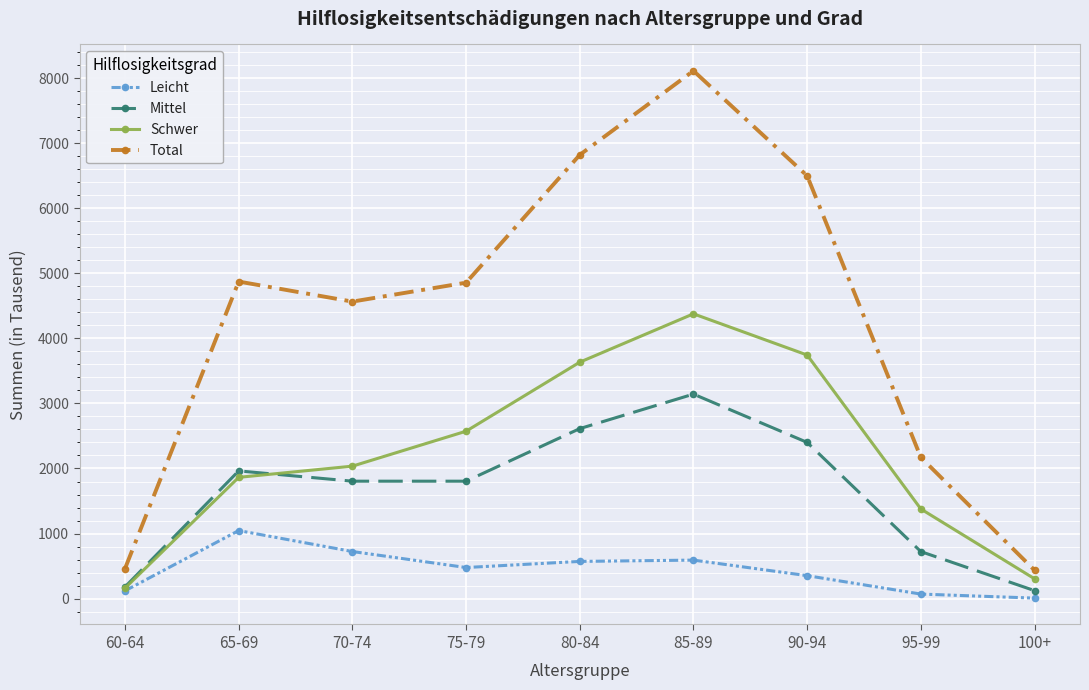

What is the label of the 6th point from the left?

85-89